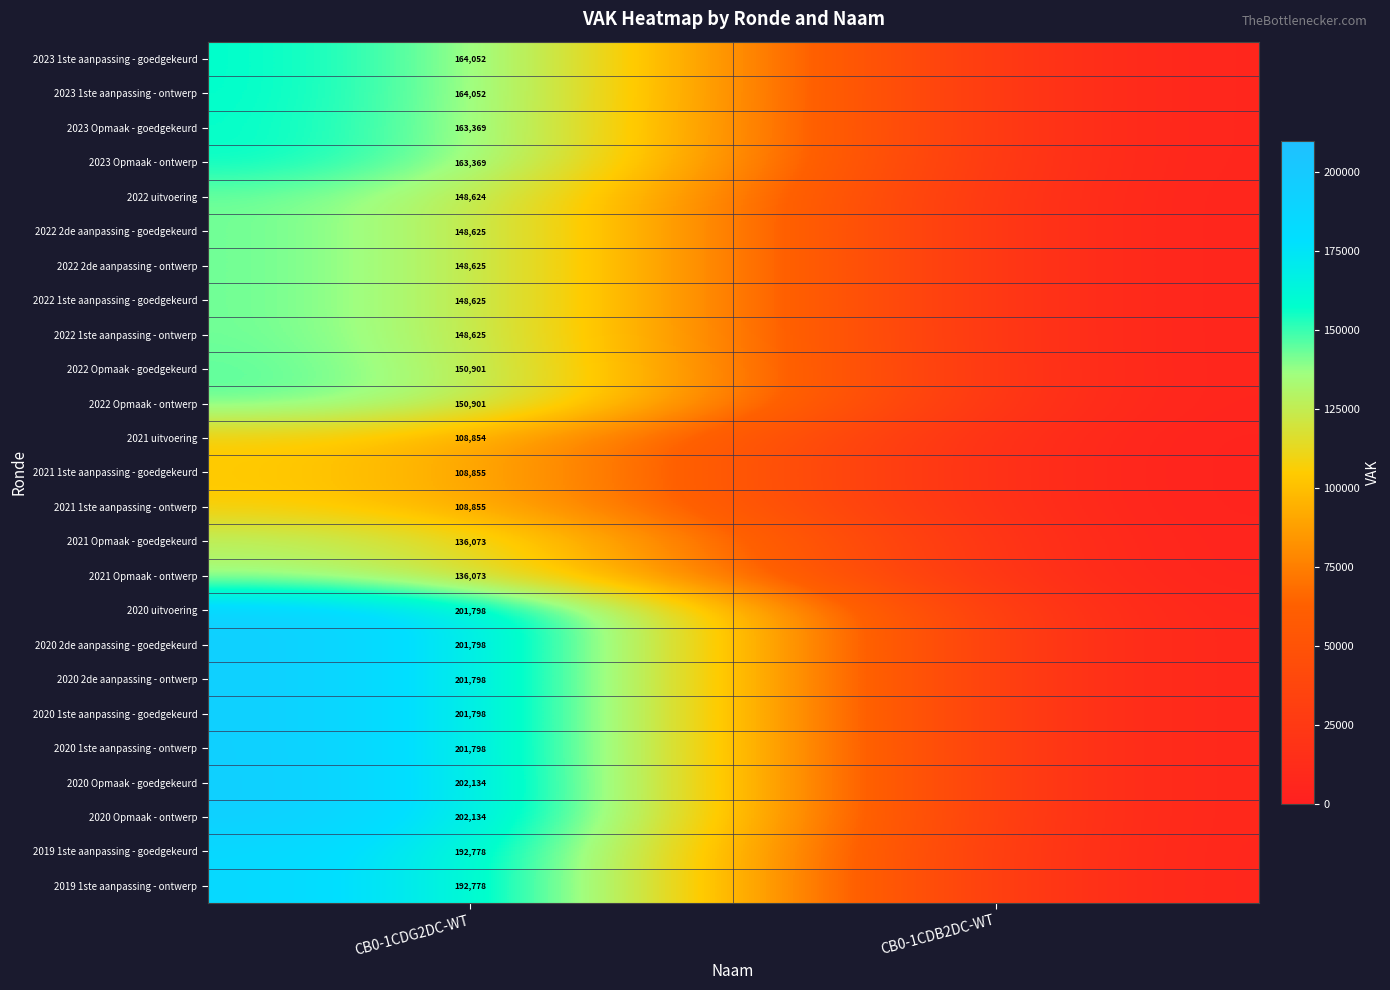

Is it true that 2019 1ste aanpassing - ontwerp equals 309063 at CB0-1CDG2DC-WT?

False